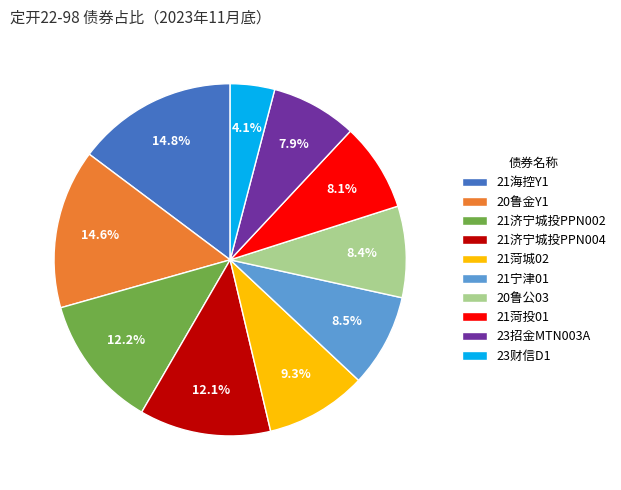

Is there any slice that represents more than half of the pie?

No